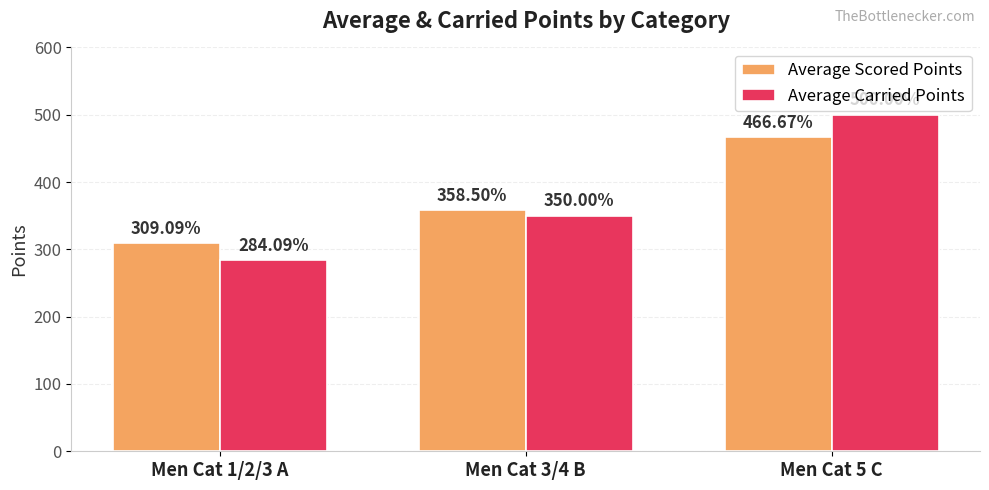

Which category has the lowest value in the Average Carried Points series?

Men Cat 1/2/3 A